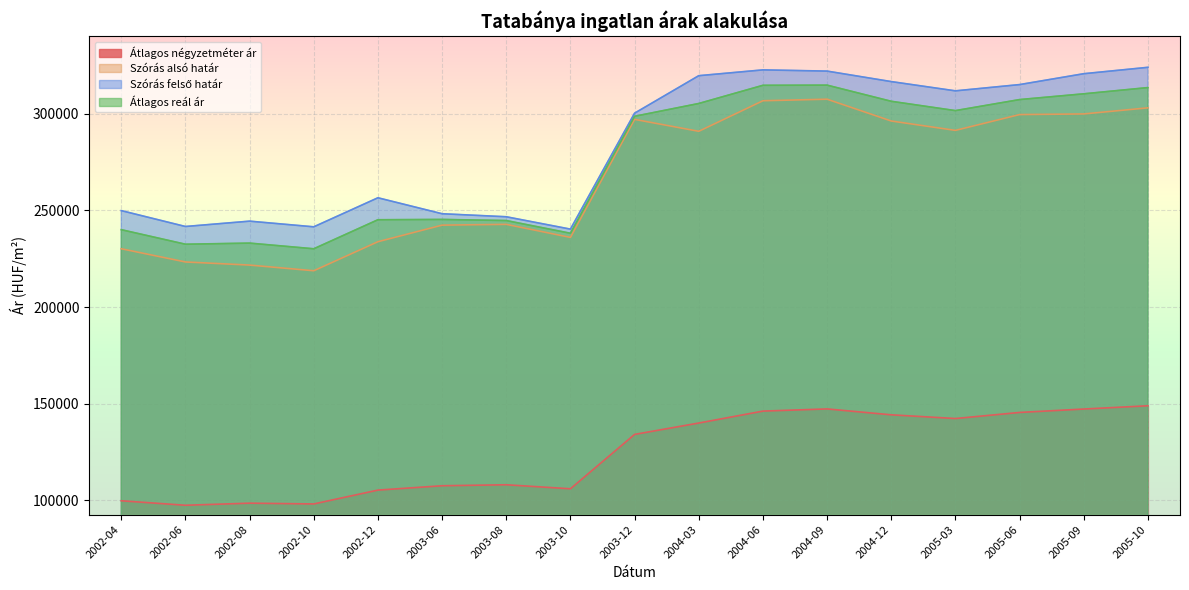

True or false: Szórás alsó határ has more than 0 interior local peaks.

True